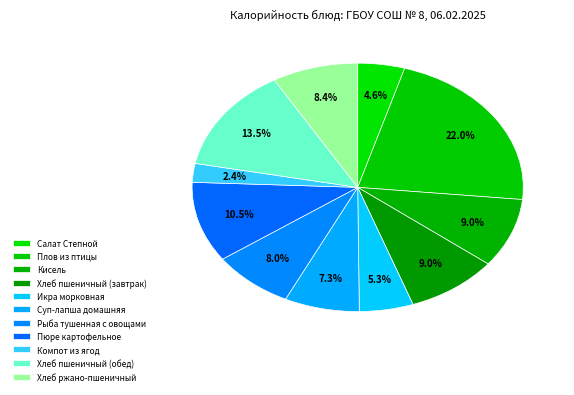

To the nearest percent, what portion does Рыба тушенная с овощами represent?

8%